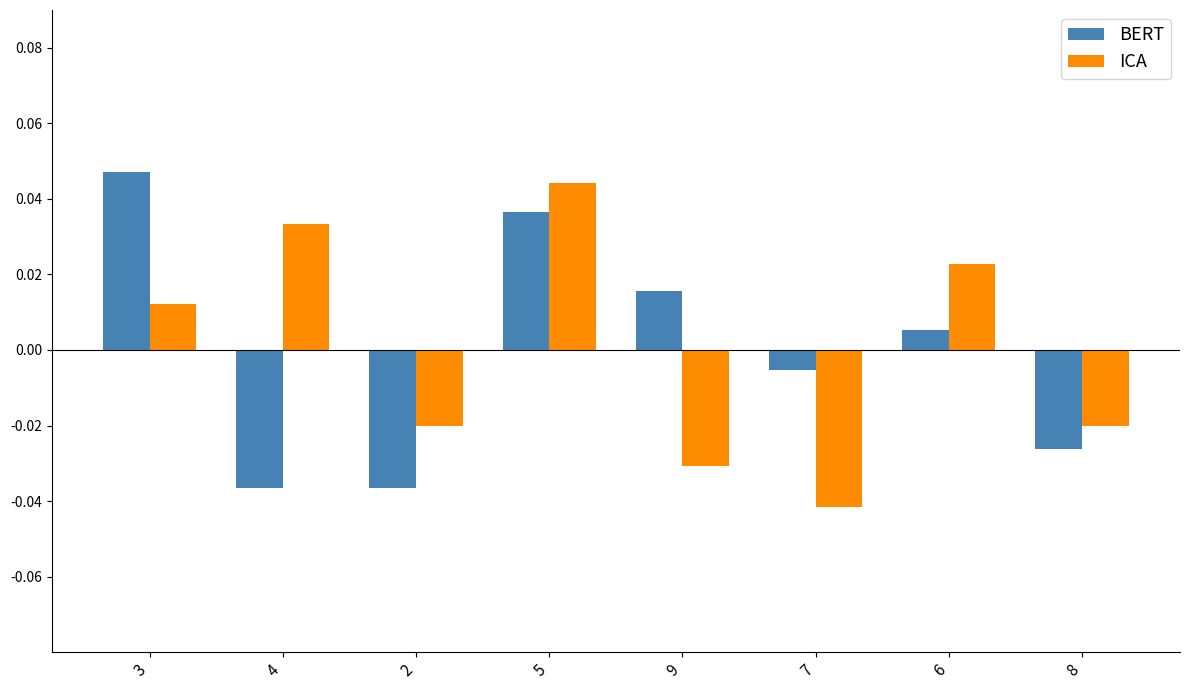

What position from the right is 5?

5